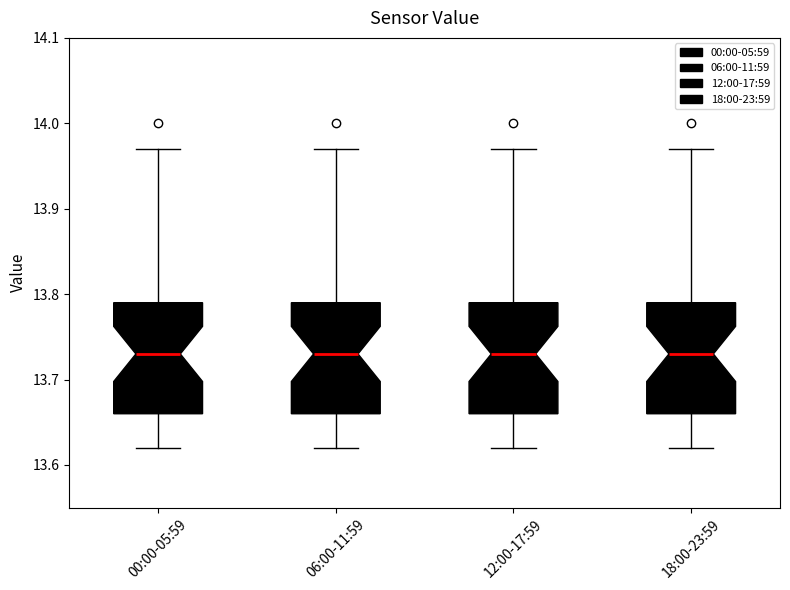

Where does the upper whisker of the box for 18:00-23:59 end on the y-axis? The values are not printed on the chart, so give them approximately, as read against the axis.

13.97